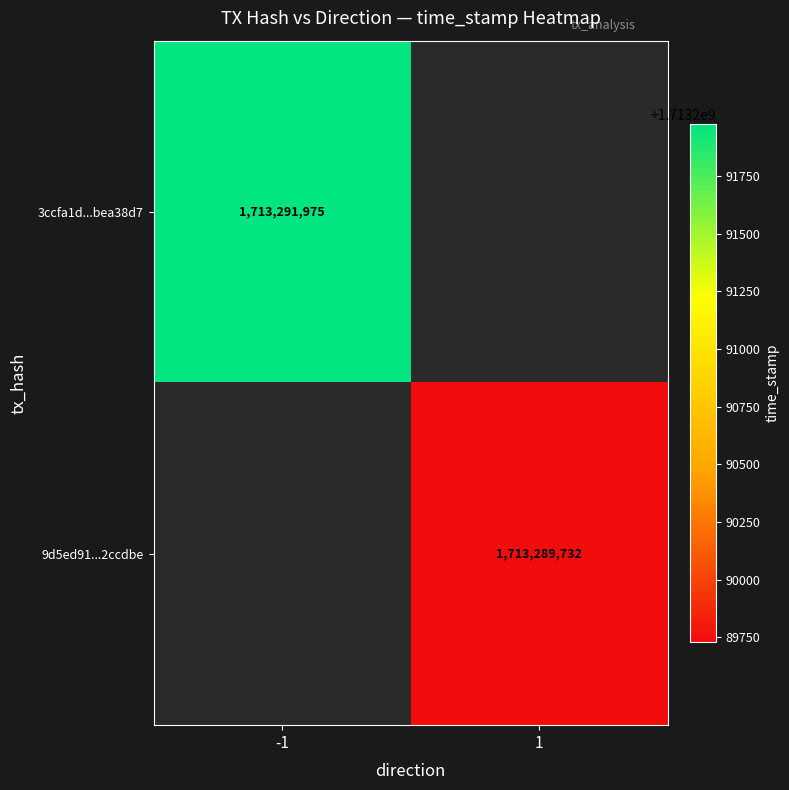

The 3ccfa1d...bea38d7 series shows 3016916303 at -1. True or false?

False